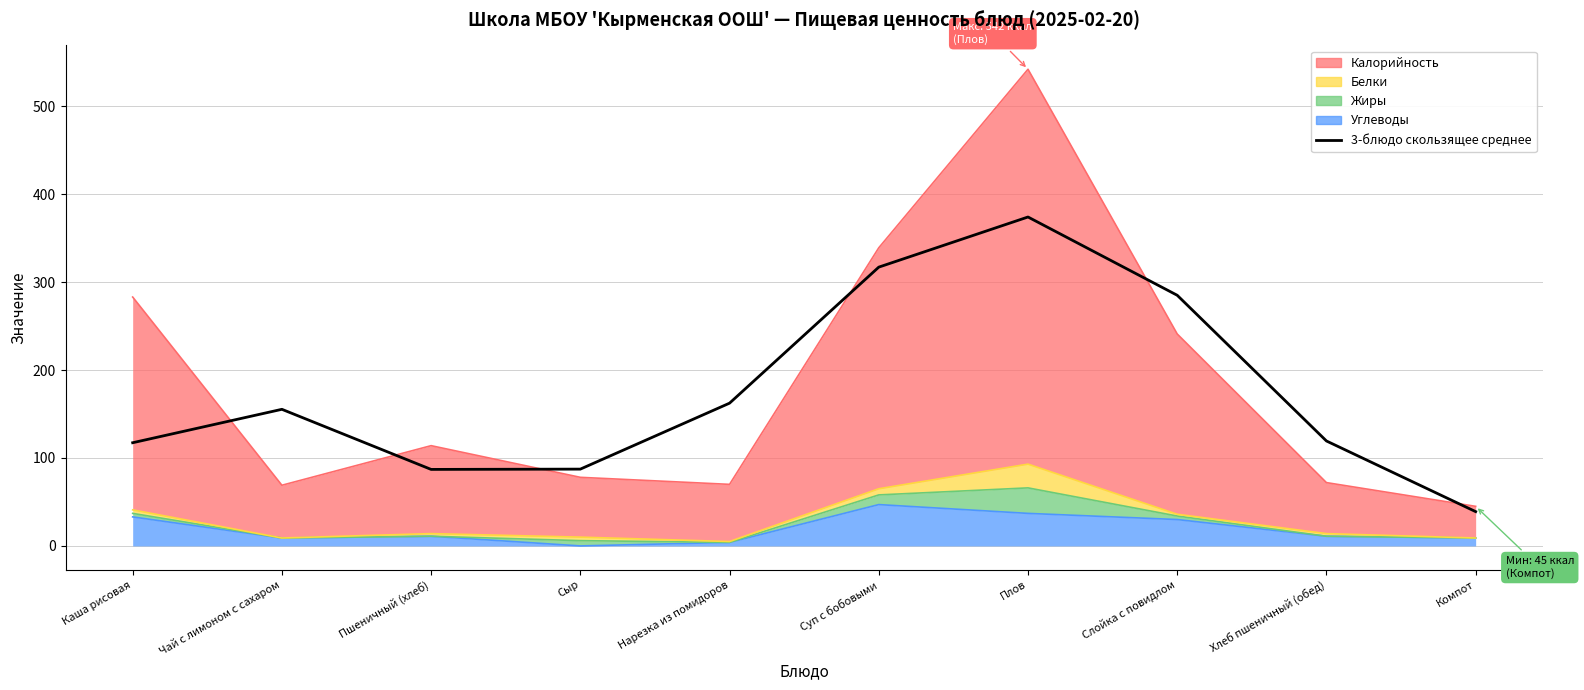

The value at Пшеничный (хлеб) is 149.0. True or false?

False